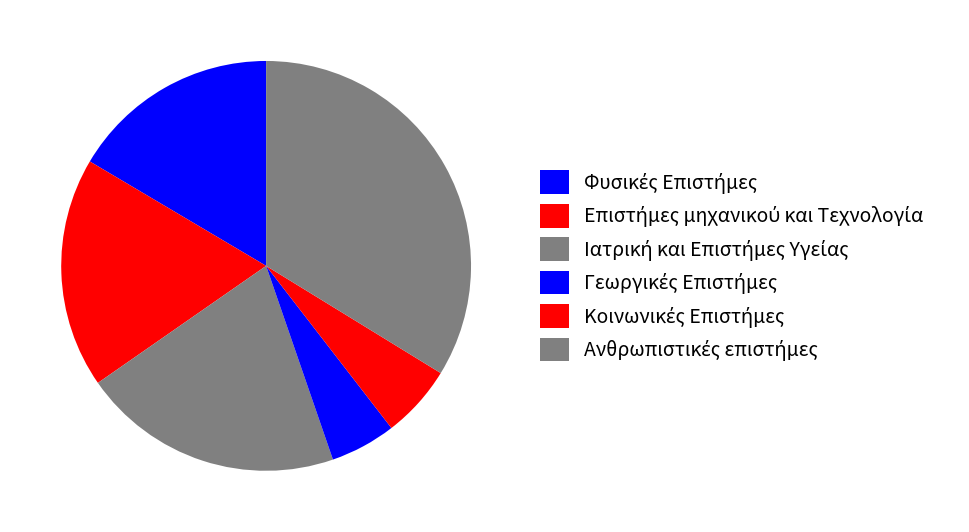

To the nearest percent, what is the combined percentage of Επιστήμες μηχανικού και Τεχνολογία and Φυσικές Επιστήμες?

35%